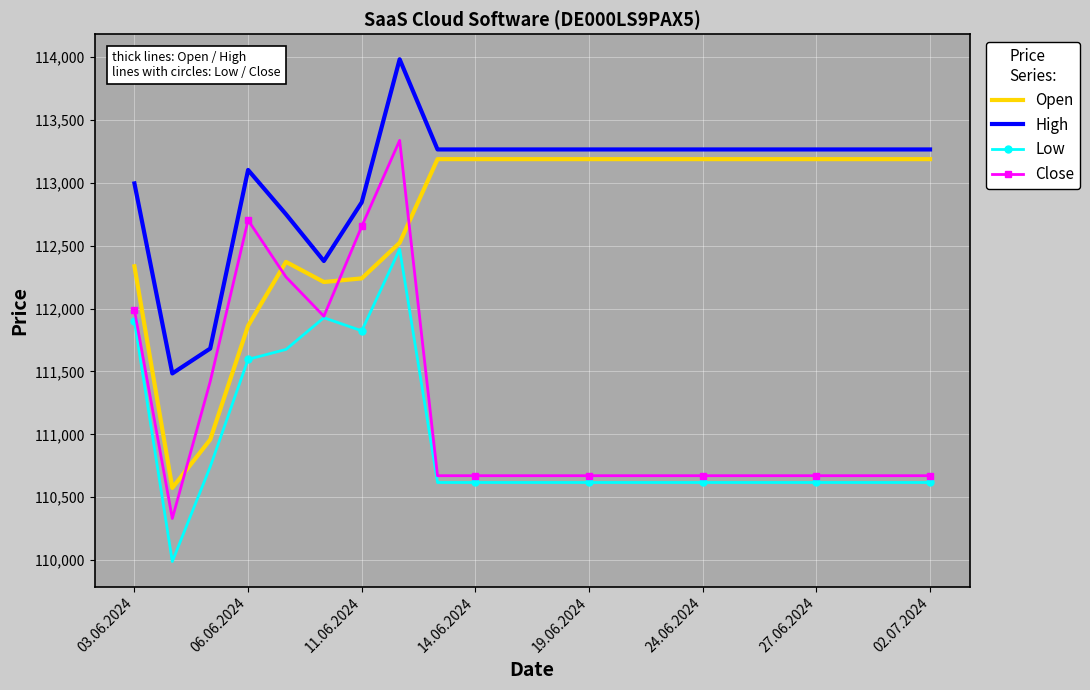

Which series has the largest range (max minus min)?

Close